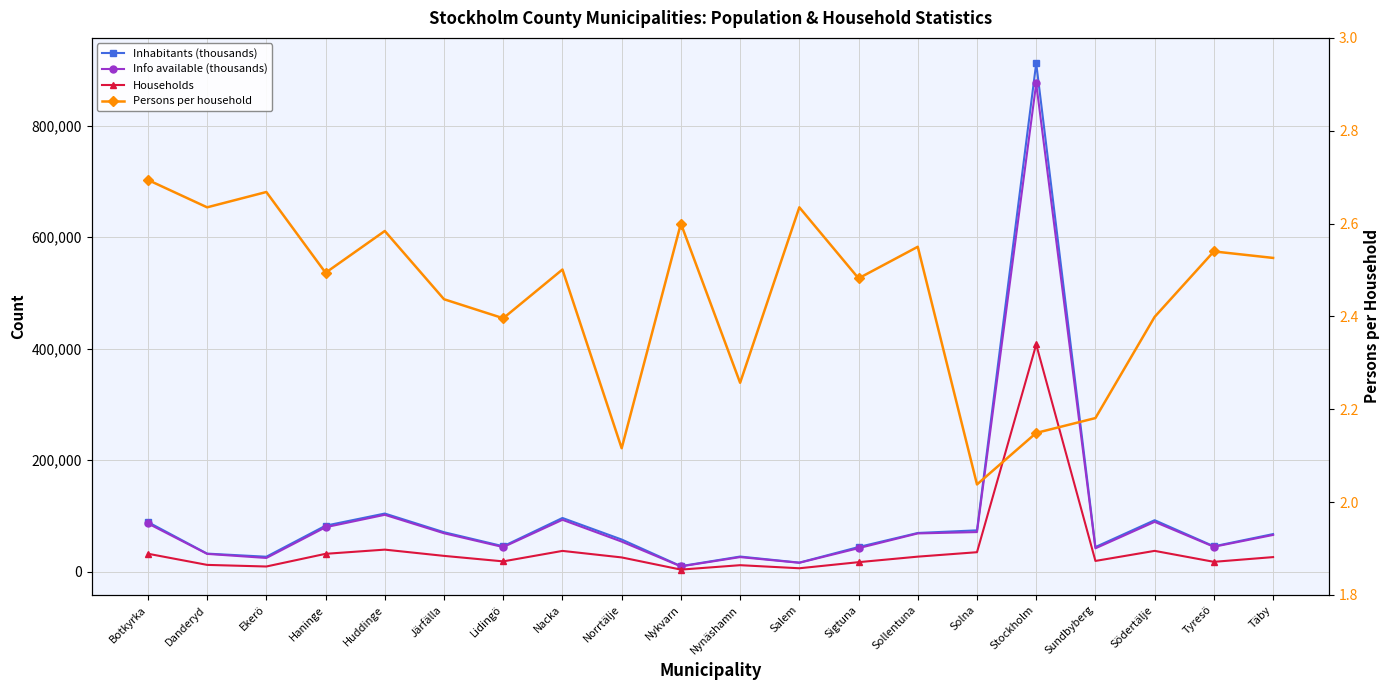

Between Salem and Södertälje, which is larger?

Södertälje